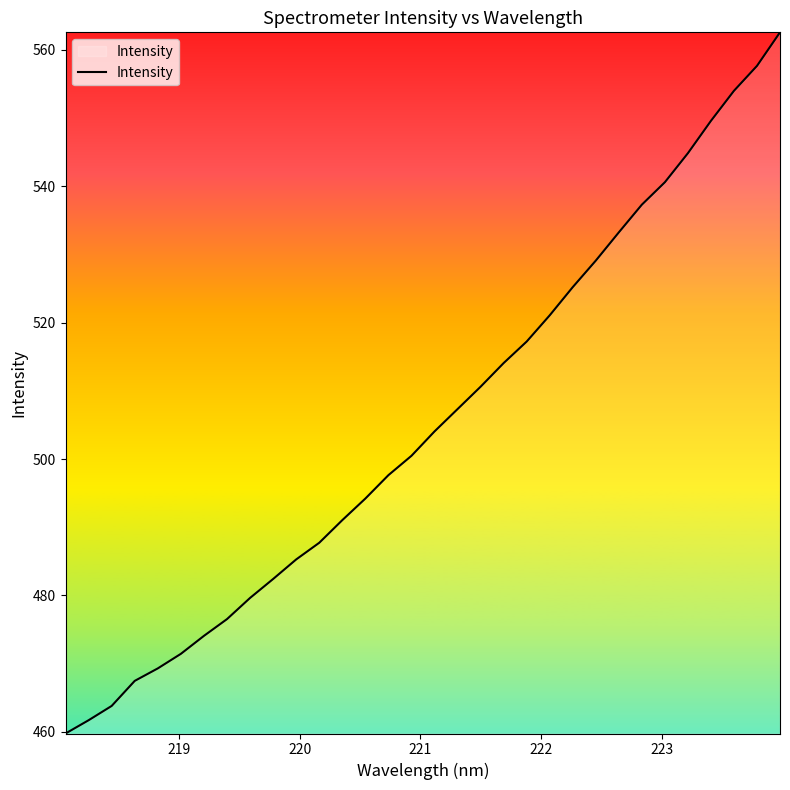

What is the difference between the maximum and minimum values?

102.8